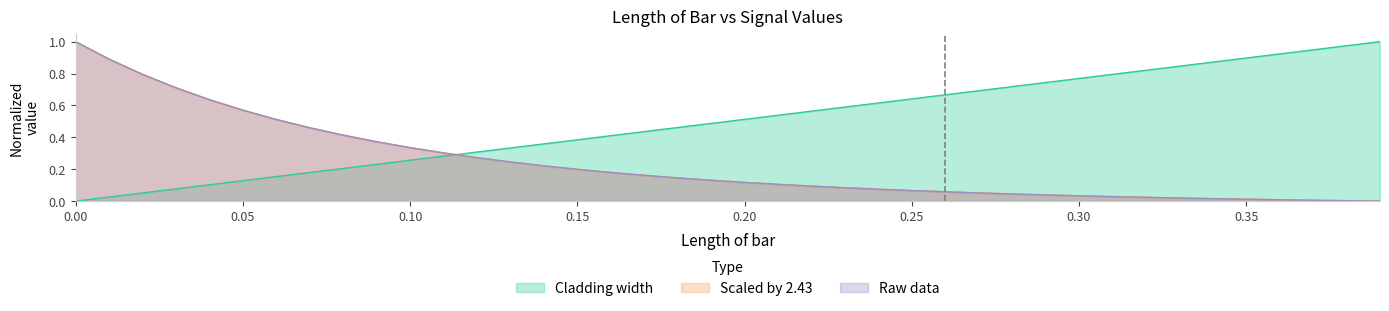

What is the difference between the second highest and second lowest values in the Scaled by 2.43 series?

0.9